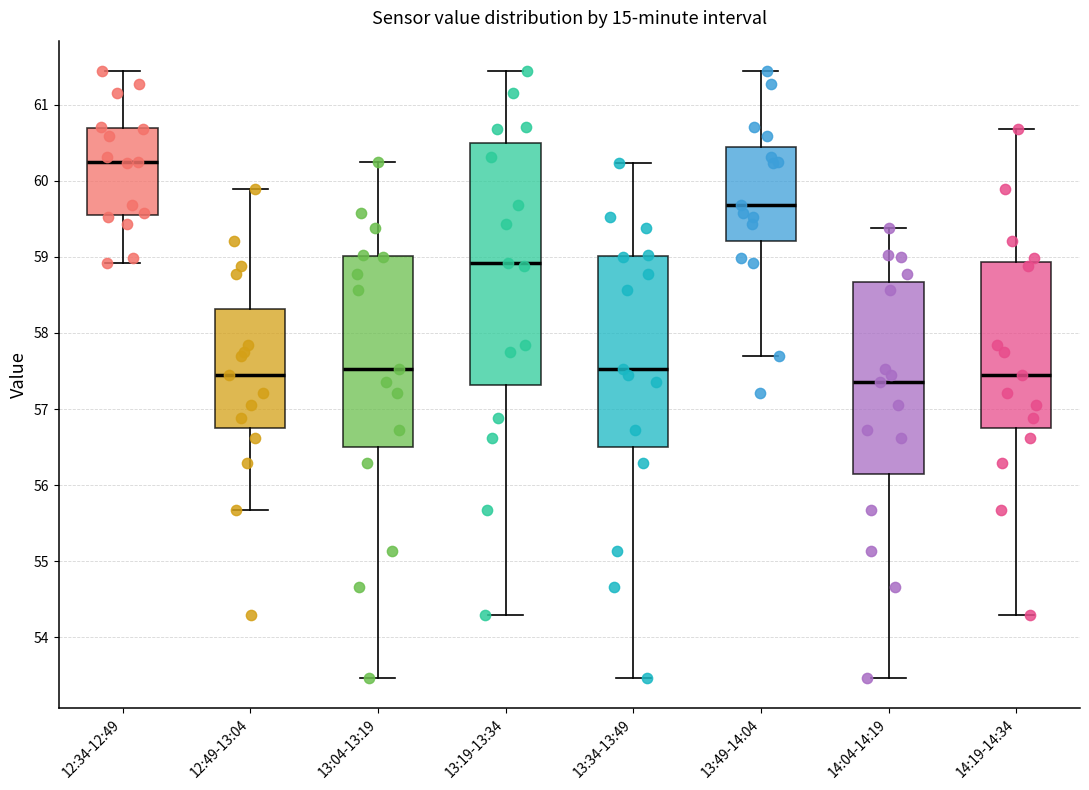

Which box is the tallest, from its lower edge to its upper edge?

13:19-13:34